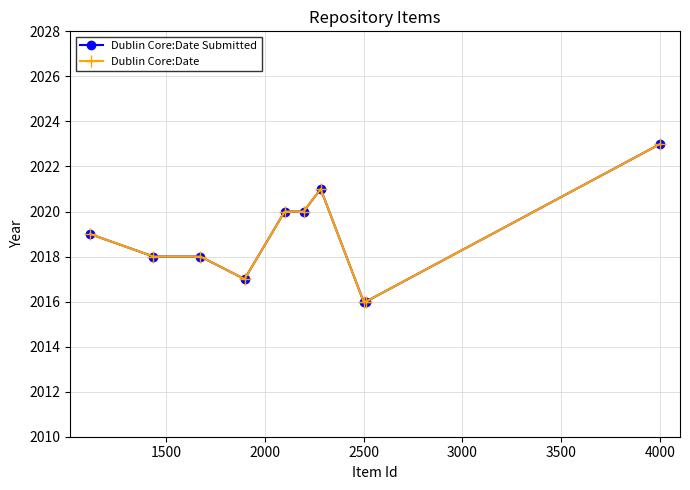

What is the sum of all Dublin Core:Date values?

20188